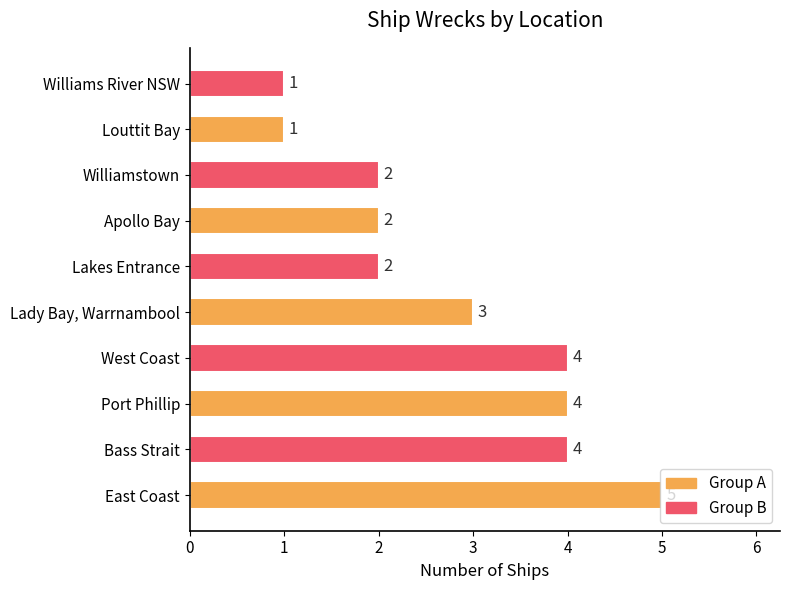

Which label corresponds to the largest value in the chart?

East Coast